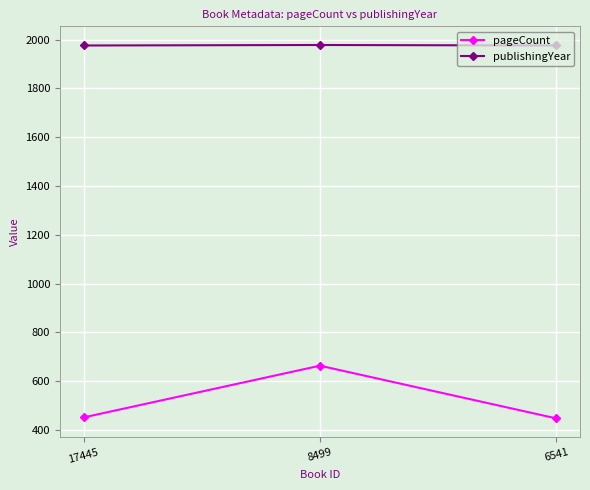

Rank the series at 8499 from highest to lowest value.

publishingYear, pageCount